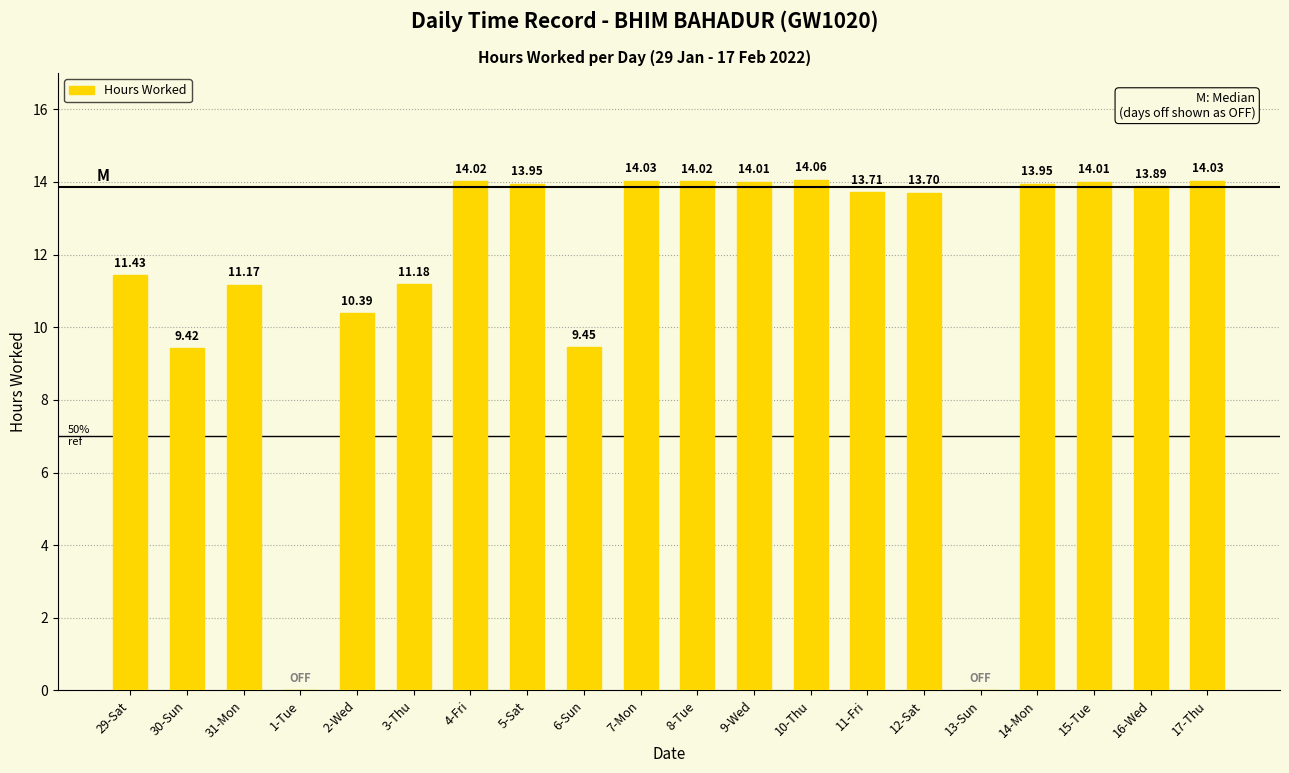

What is the sum of the values at 5-Sat and 29-Sat?

25.4